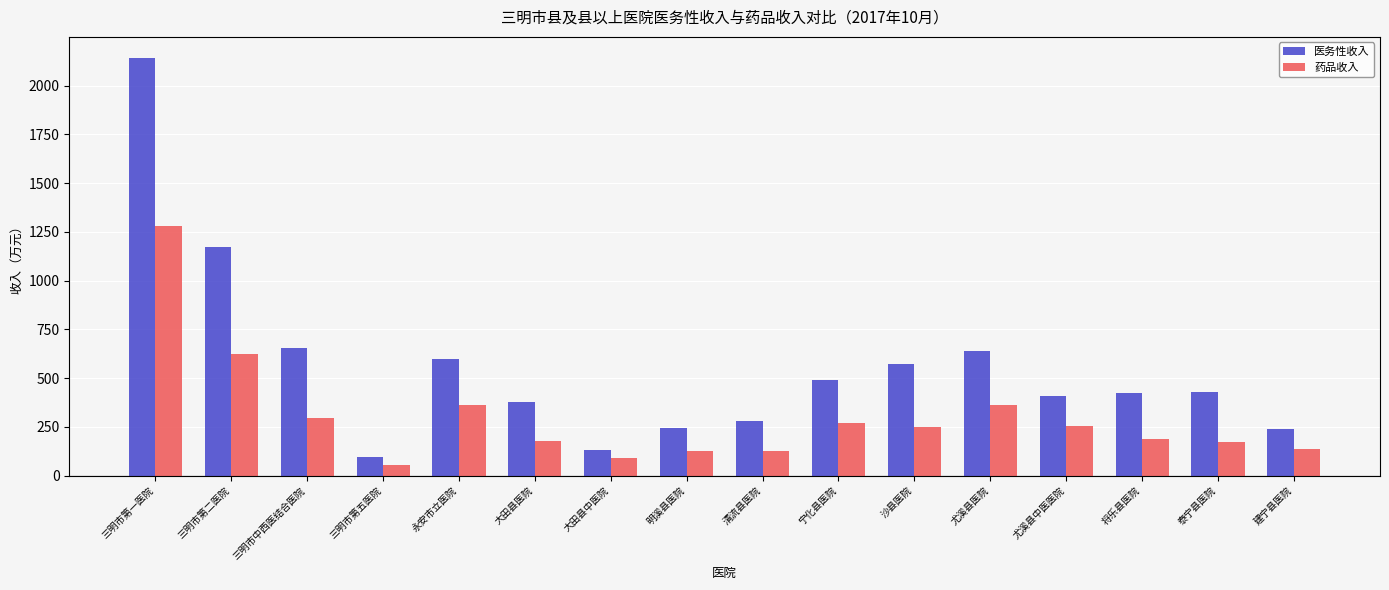

Is it true that 医务性收入 equals 1022.9 at 永安市立医院?

False